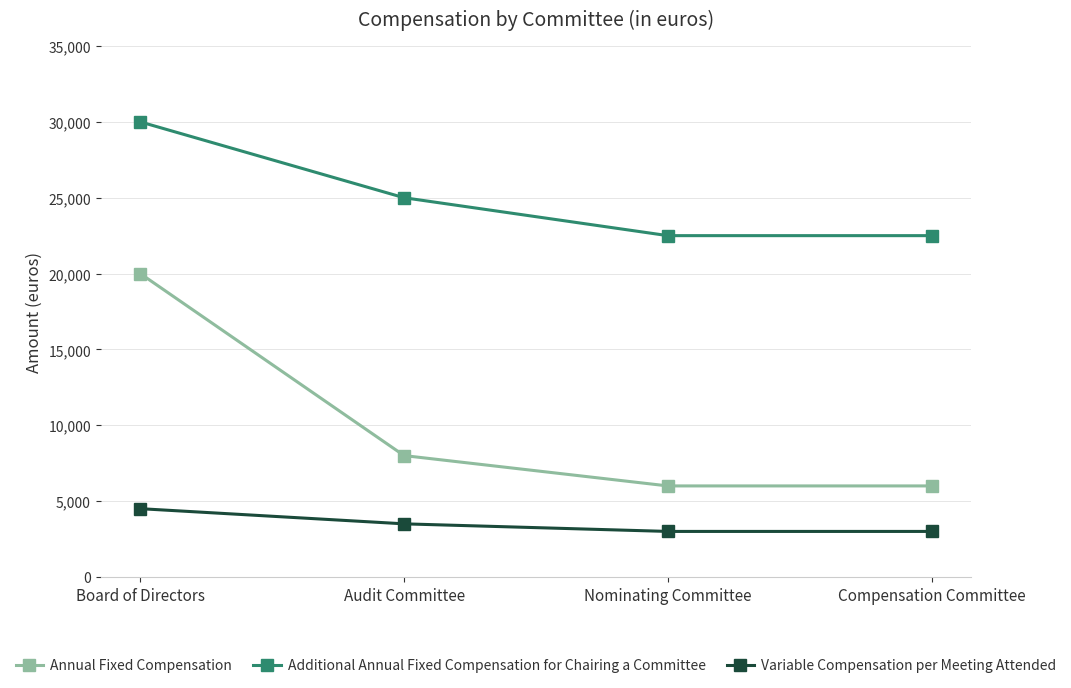

True or false: Variable Compensation per Meeting Attended has a value of 3500 at Audit Committee.

True